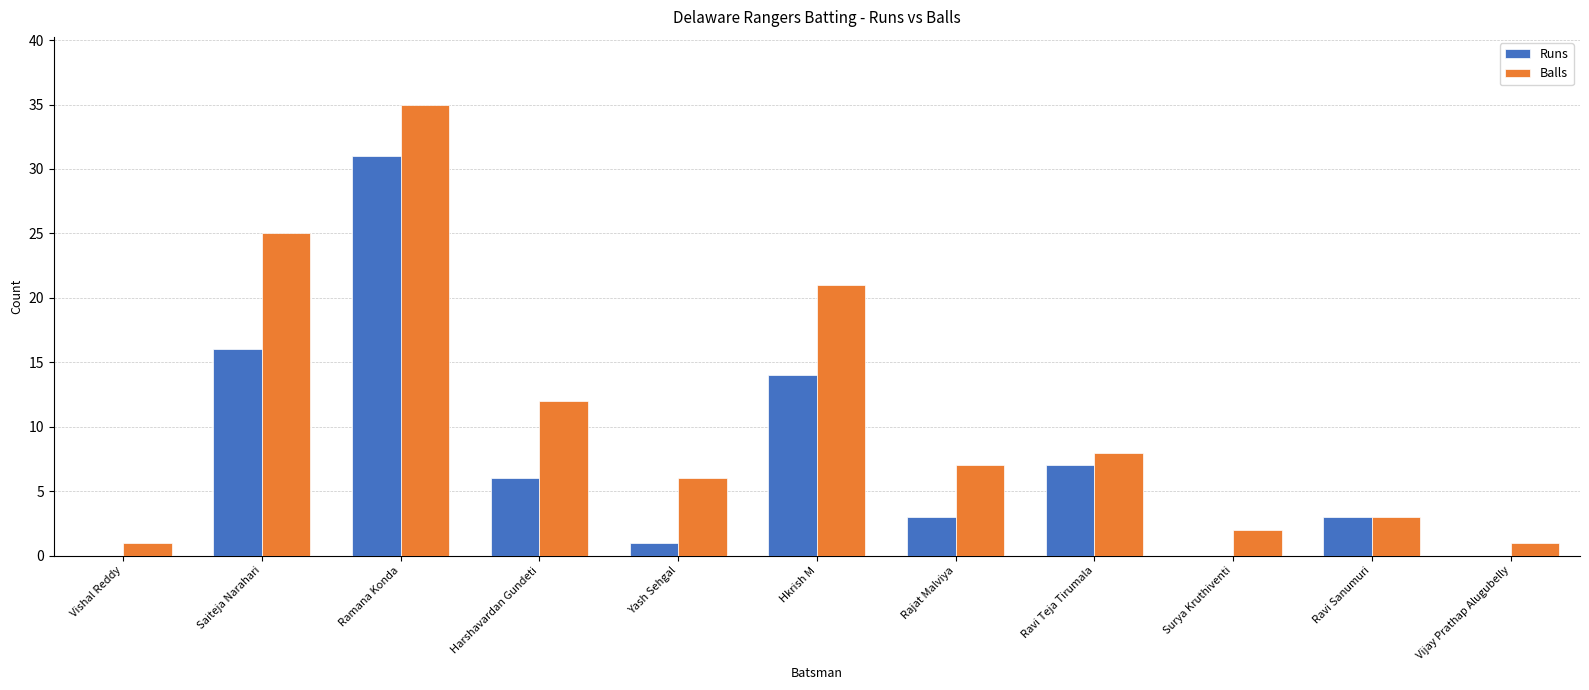

True or false: Runs has a value of 0 at Surya Kruthiventi.

True